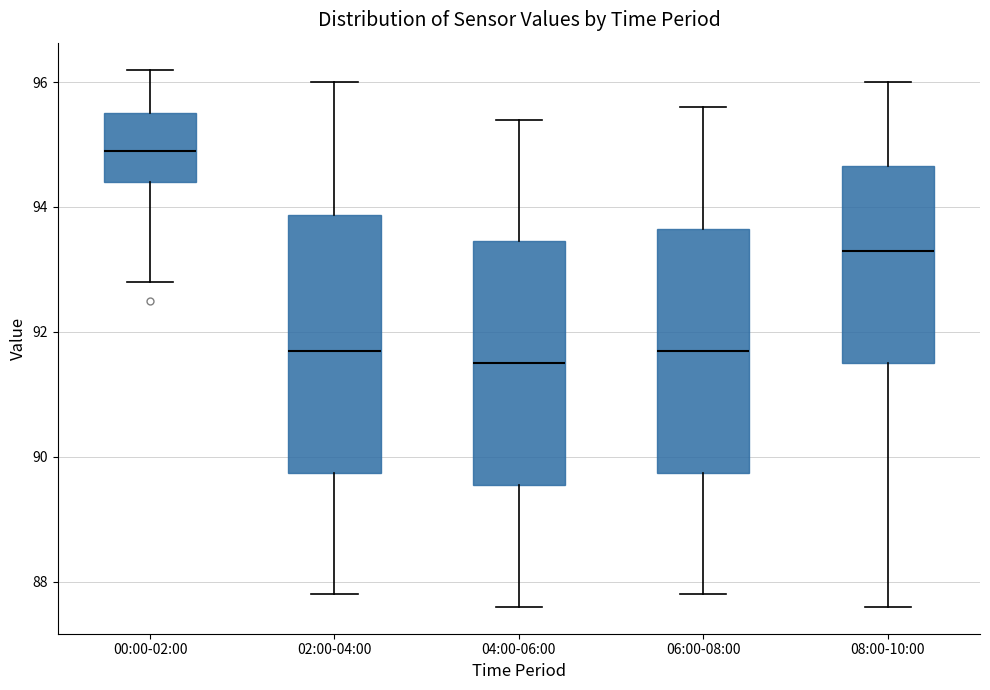

Reading left to right, read every box against the y-axis: the position of its median line, the range the box covers, and the ends of its whiskers. The values are not printed on the chart, so give them approximately, as read against the axis.

00:00-02:00: median 95.0, box 94.4 to 95.6, whiskers 92.8 to 96.2
02:00-04:00: median 91.8, box 89.8 to 93.8, whiskers 87.8 to 96.0
04:00-06:00: median 91.6, box 89.6 to 93.4, whiskers 87.6 to 95.4
06:00-08:00: median 91.8, box 89.8 to 93.6, whiskers 87.8 to 95.6
08:00-10:00: median 93.4, box 91.6 to 94.6, whiskers 87.6 to 96.0